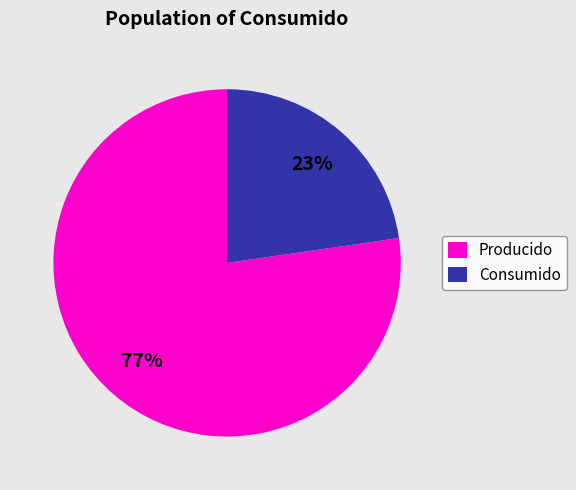

Rank the categories by value from lowest to highest.

Consumido, Producido